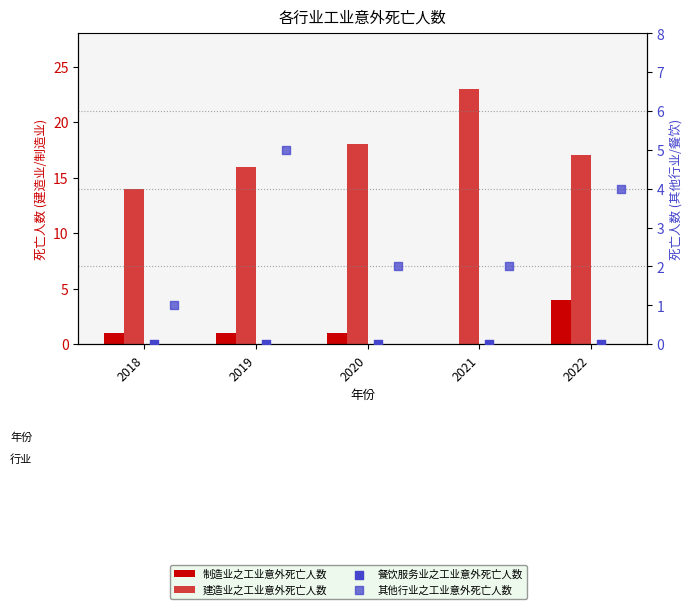

What is the total value across all series at 2022?

25